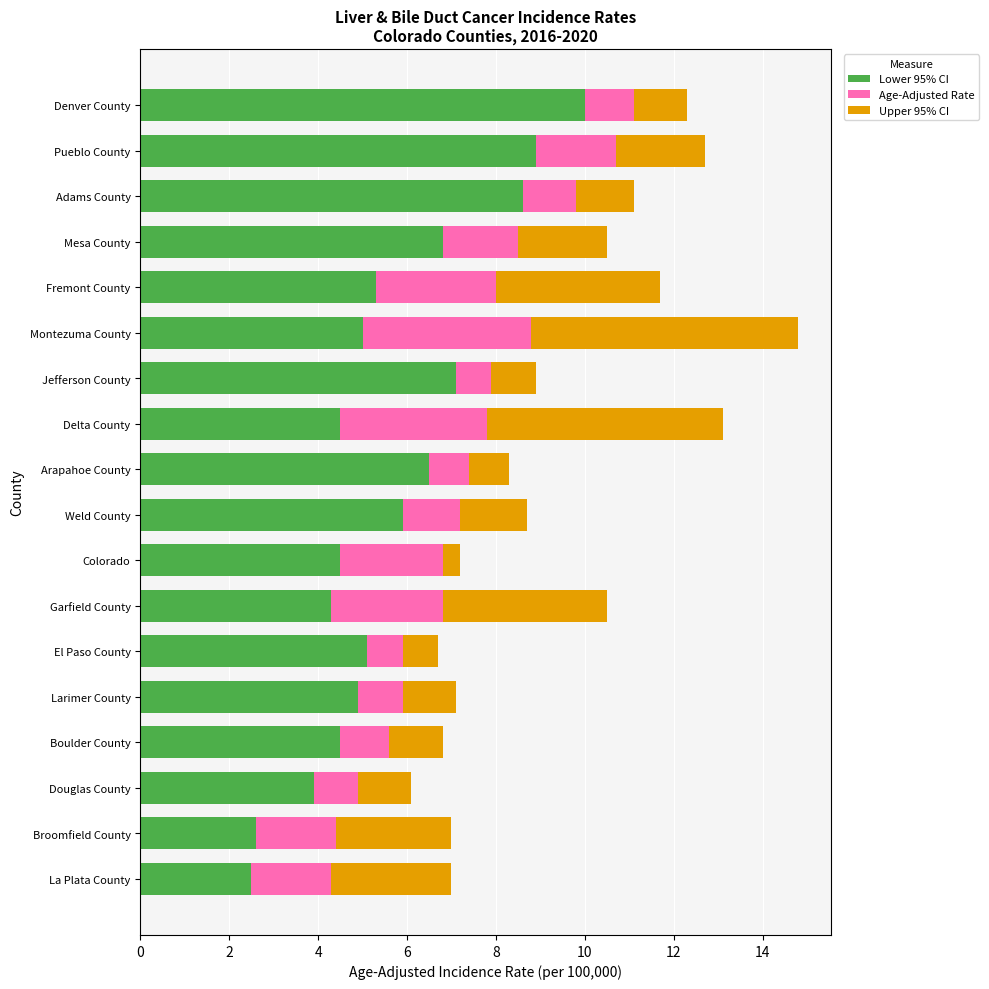

Are the bars horizontal?

Yes